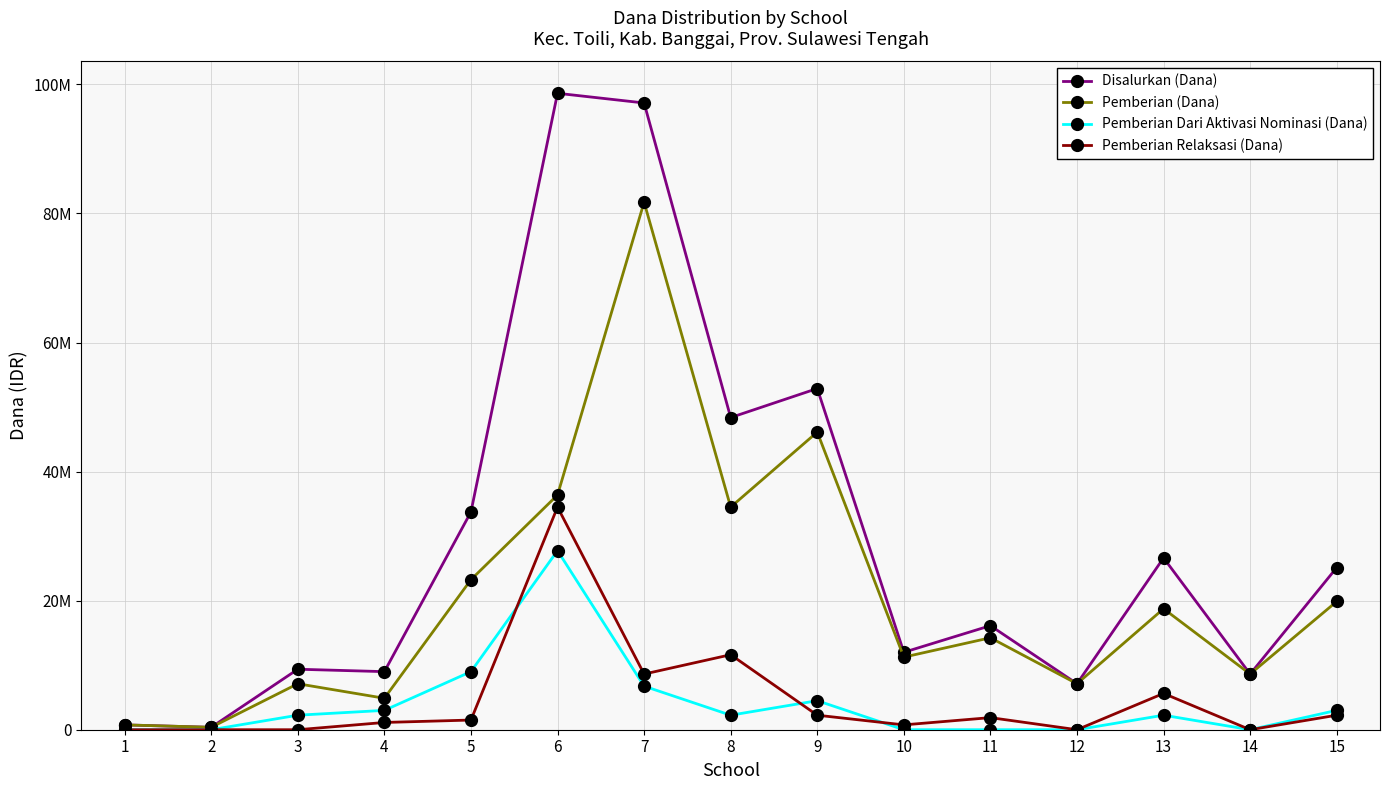

Which series has the largest total across all categories?

Disalurkan (Dana)